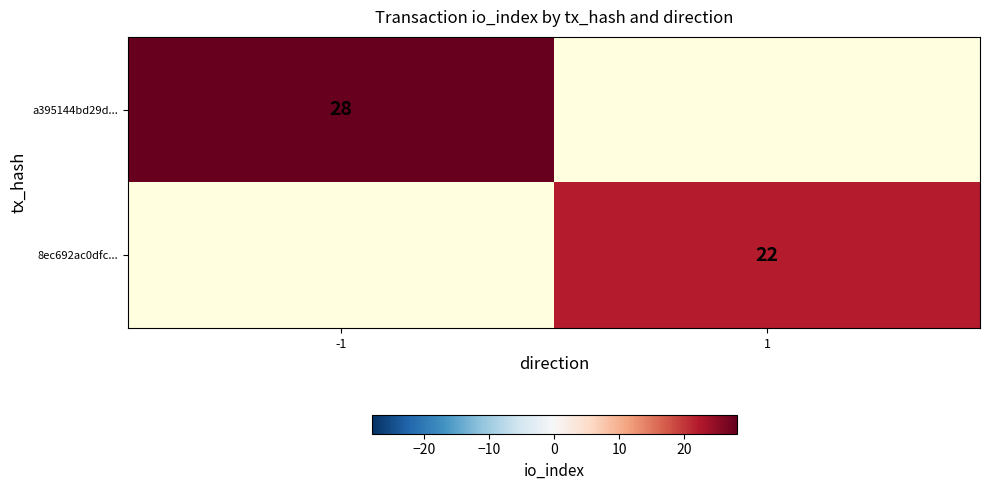

True or false: 8ec692ac0dfc... has a value of 22 at 1.

True